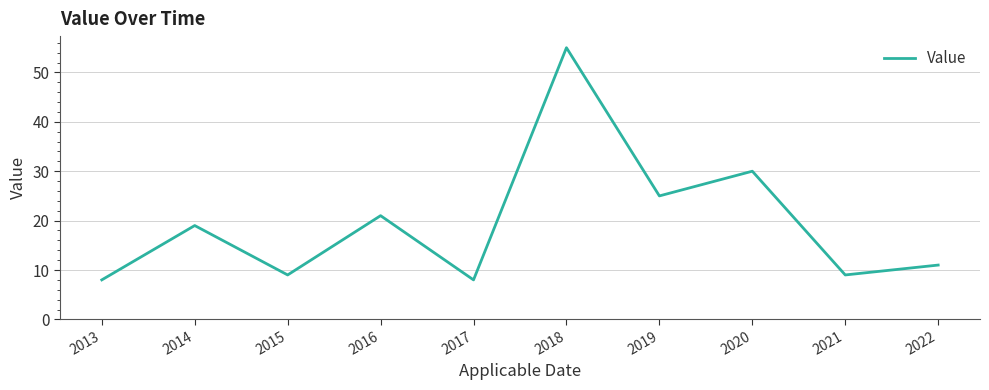

Reading right to left, transcribe all the data shown in this chart.

2022=11	2021=9	2020=30	2019=25	2018=55	2017=8	2016=21	2015=9	2014=19	2013=8